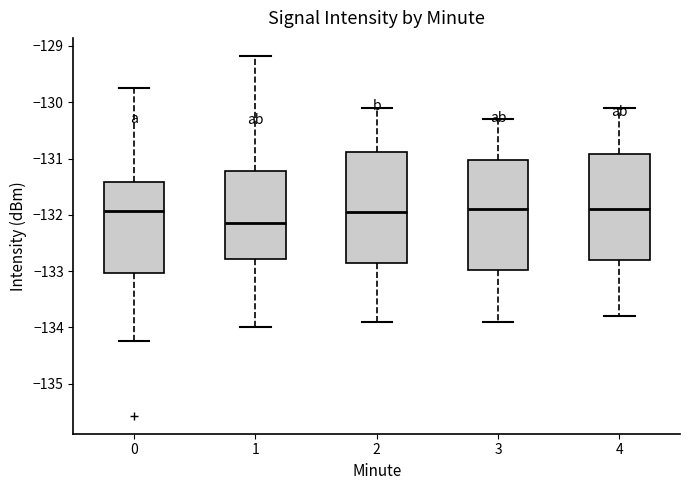

Reading left to right, transcribe this box plot: for each box, give where its median line is, the range the box spans, and where its two whiskers end, as read against the y-axis. The values are not printed on the chart, so give them approximately, as read against the axis.

0: median -131.9, box -133.0 to -131.4, whiskers -134.2 to -129.8
1: median -132.1, box -132.8 to -131.2, whiskers -134.0 to -129.2
2: median -131.9, box -132.8 to -130.9, whiskers -133.9 to -130.1
3: median -131.9, box -133.0 to -131.0, whiskers -133.9 to -130.3
4: median -131.9, box -132.8 to -130.9, whiskers -133.8 to -130.1